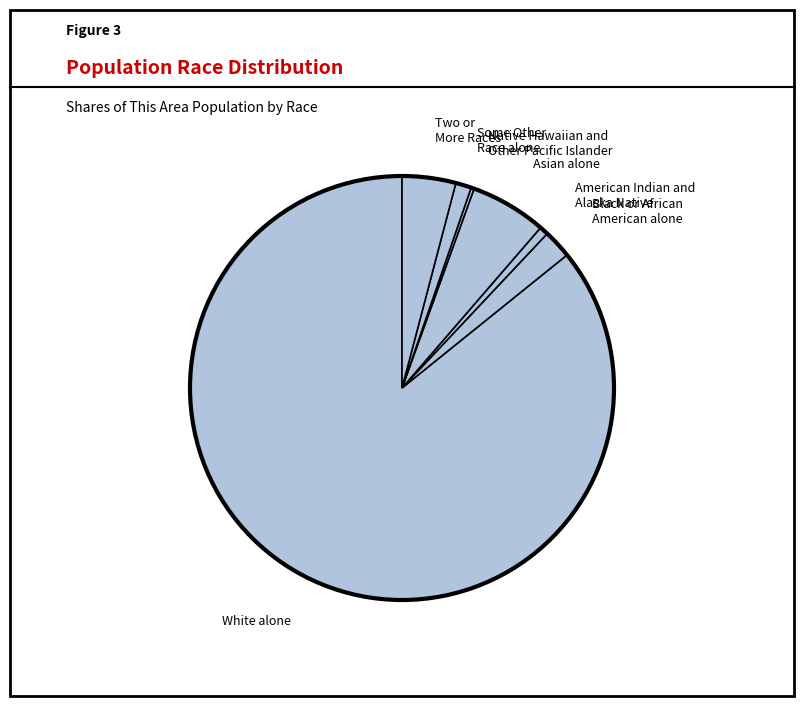

Combined, do White alone and American Indian and Alaska Native account for over 50%?

Yes